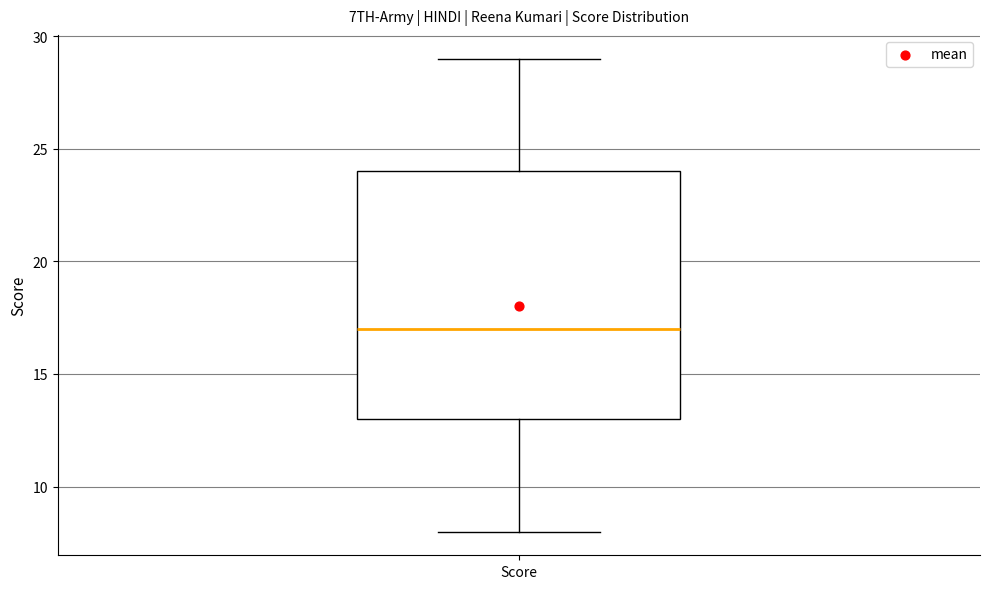

Read this box plot against the y-axis: the position of the median line, the range covered by the box, and the ends of both whiskers. The values are not printed on the chart, so give them approximately, as read against the axis.

median 17, box 13 to 24, whiskers 8 to 29